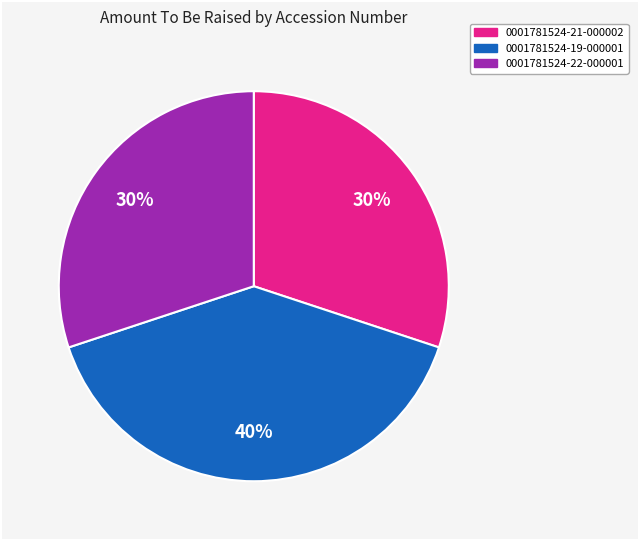

What percentage is the 0001781524-22-000001 slice, to the nearest percent?

30%